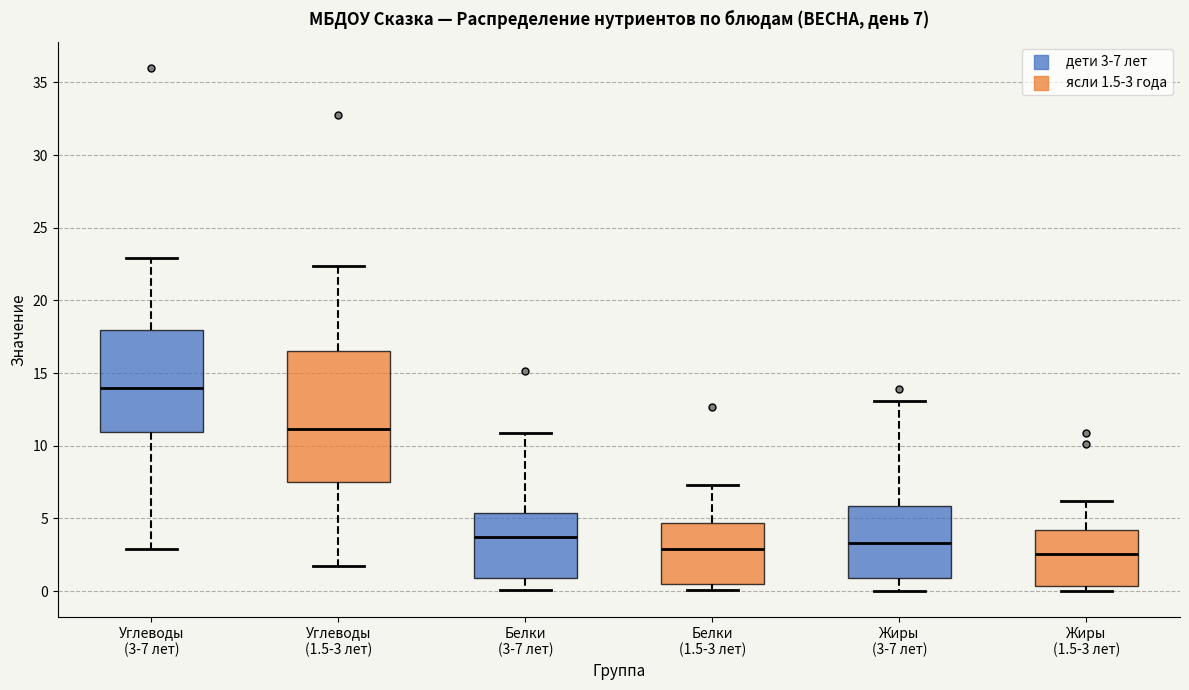

Which box is the tallest, from its lower edge to its upper edge?

Углеводы (1.5-3 лет)